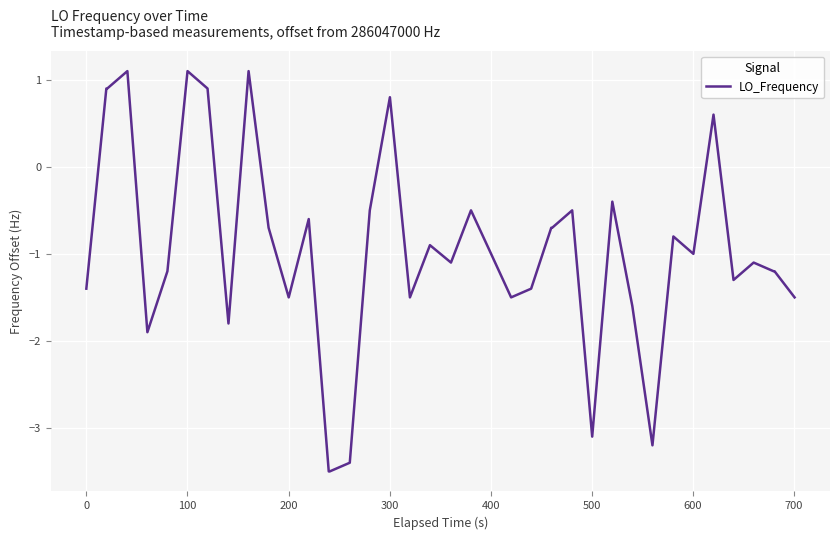

What is the smallest value displayed?

-3.5